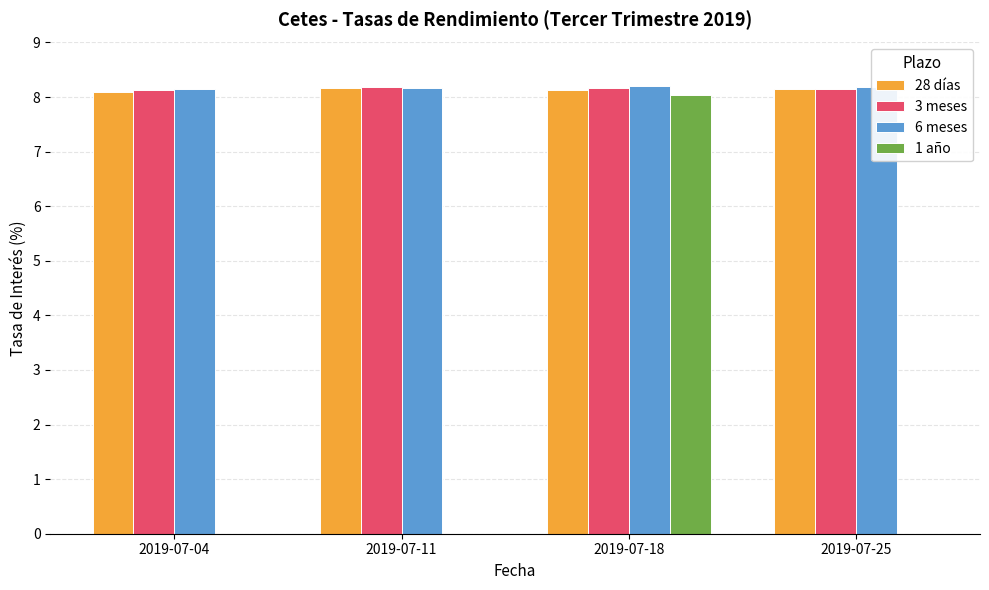

Is the value of 6 meses at 2019-07-11 greater than the value of 1 año at 2019-07-18?

Yes